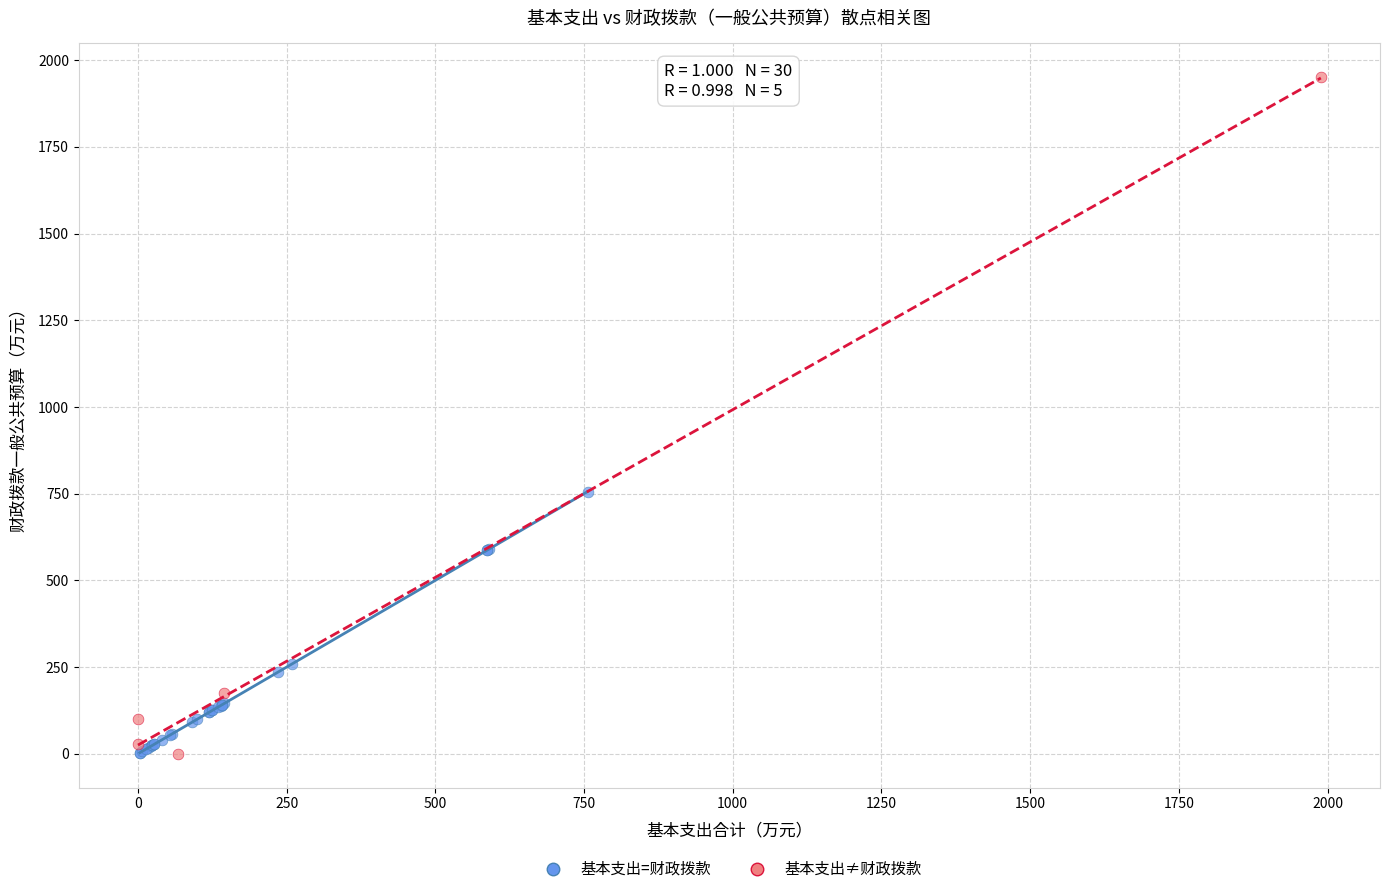

Which series has the widest spread of Y values?

基本支出≠财政拨款